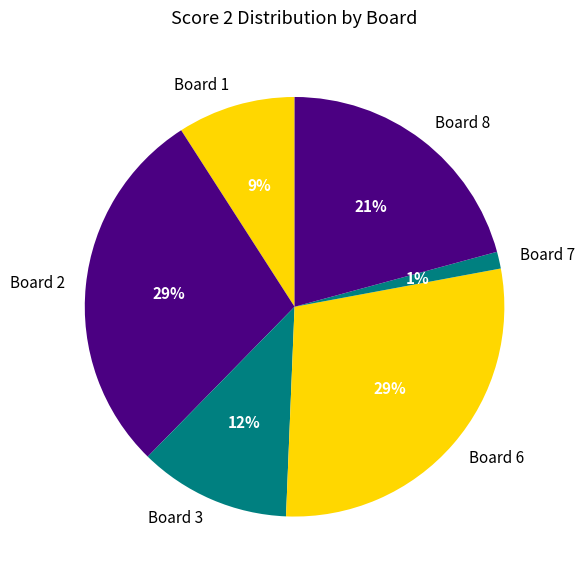

To the nearest percent, what is the combined percentage of Board 8 and Board 7?

22%